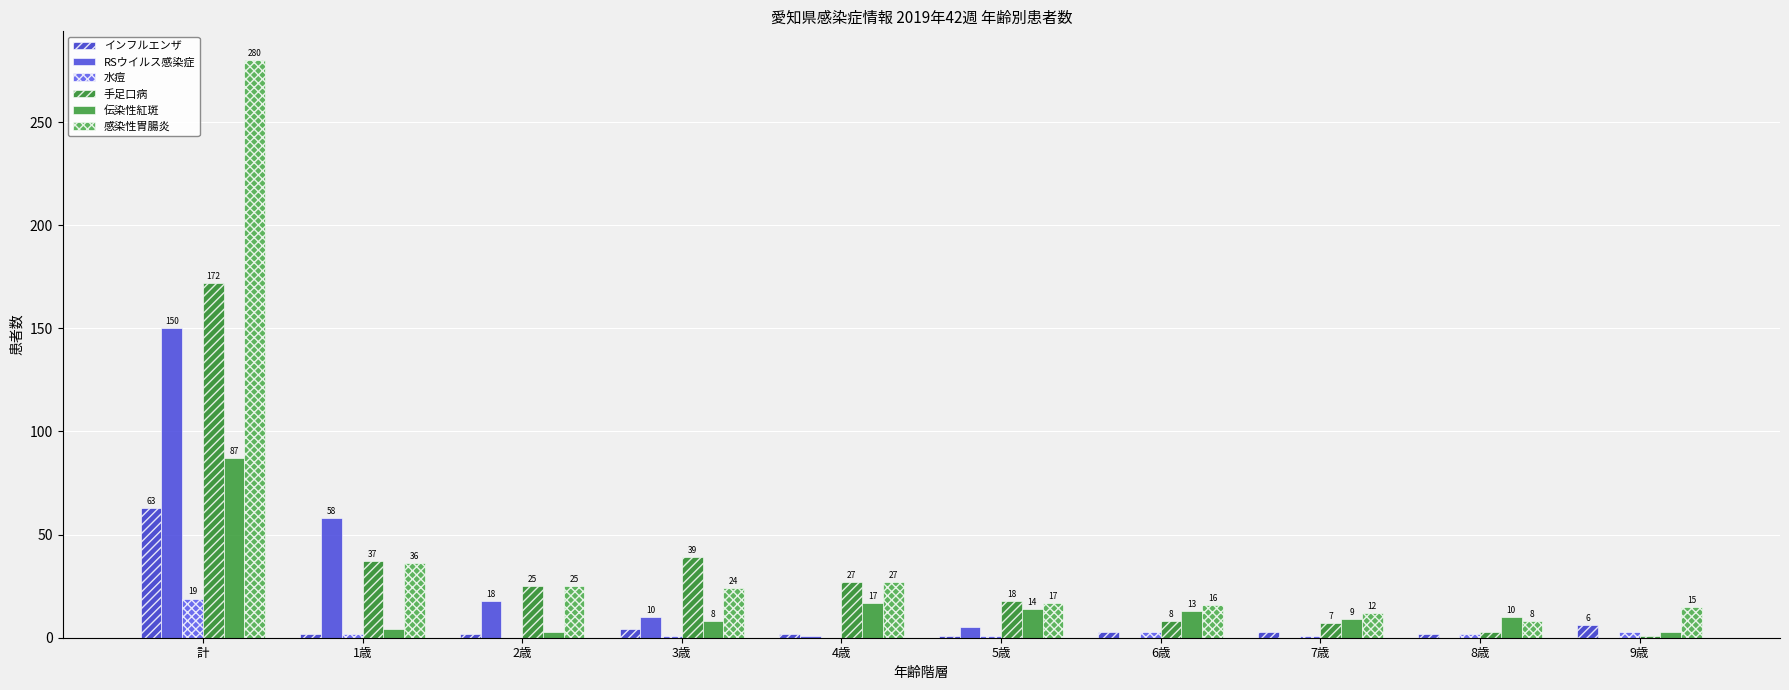

Is it true that RSウイルス感染症 equals -85 at 6歳?

False